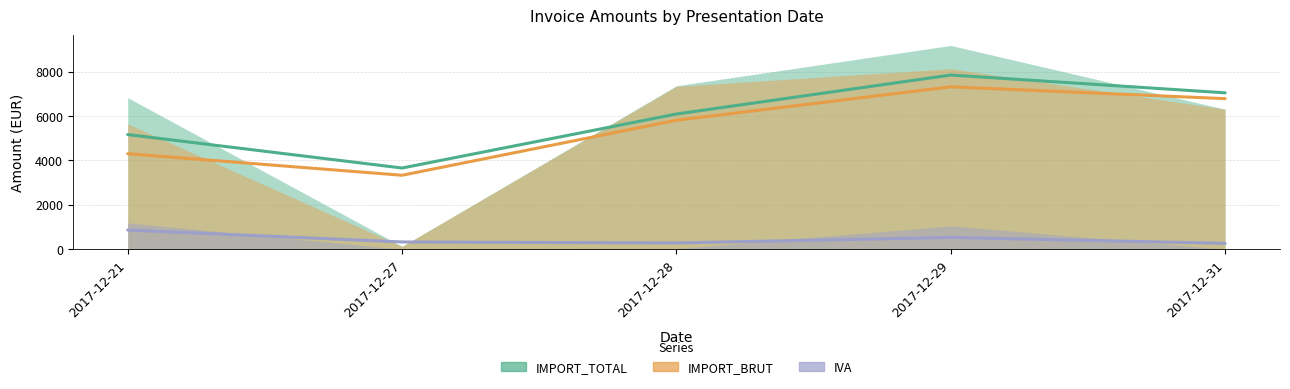

Rank the series by their maximum value, from highest to lowest.

IMPORT_TOTAL, IMPORT_BRUT, IVA